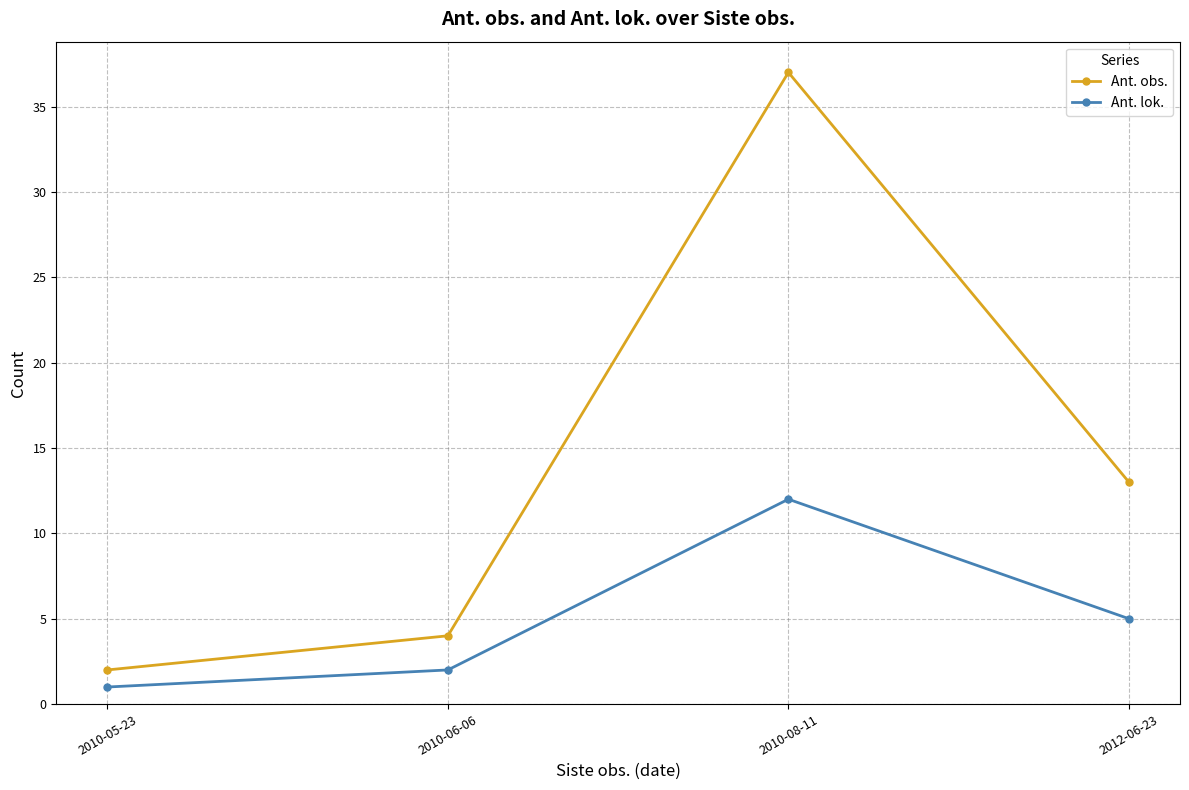

What are all the series names shown in the legend?

Ant. obs., Ant. lok.